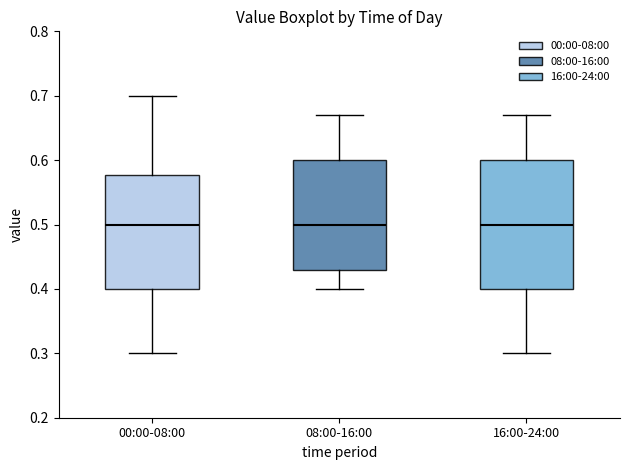

Where does the lower whisker of the box for 16:00-24:00 end on the y-axis? The values are not printed on the chart, so give them approximately, as read against the axis.

0.30